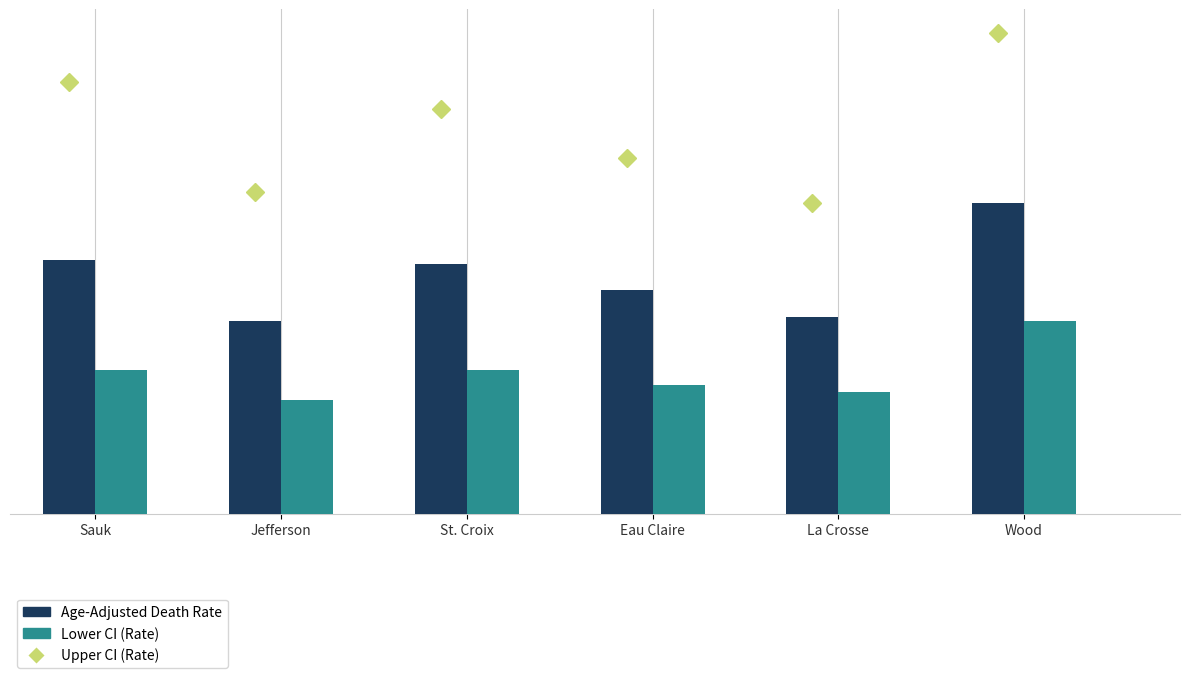

Does the chart contain stacked bars?

No